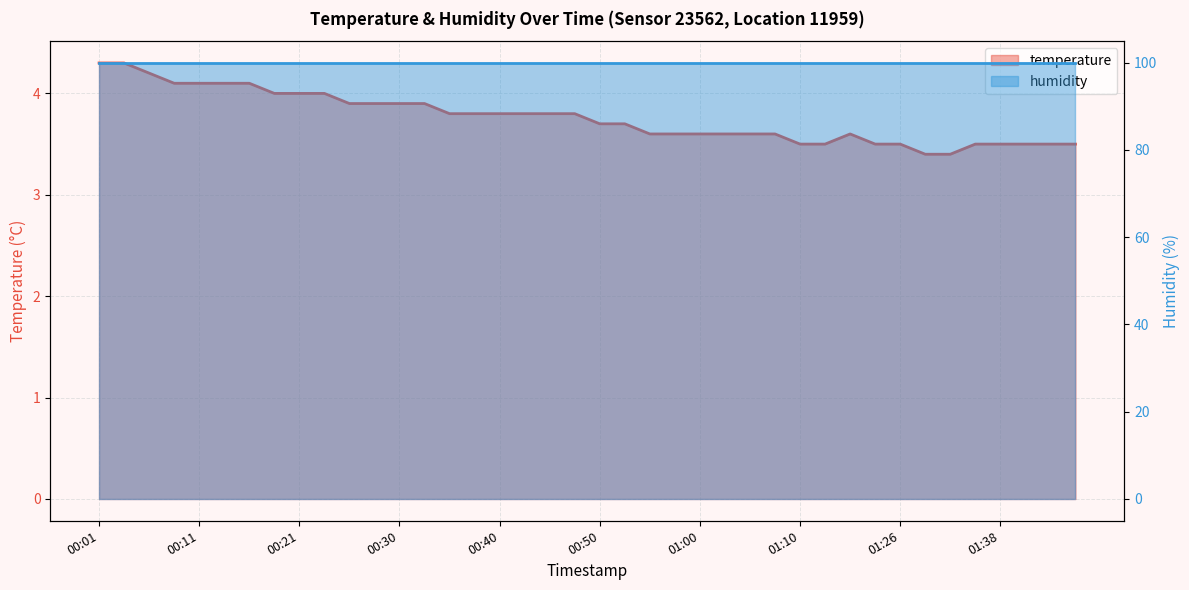

The chart shows a value of 1.6 at 00:40. True or false?

False